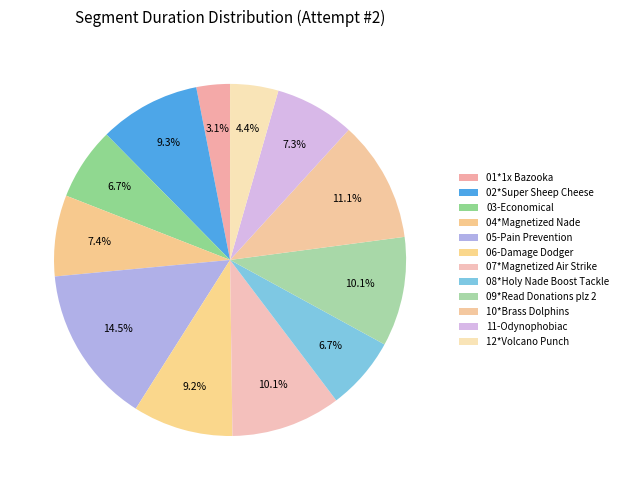

How many segments does this pie chart have?

12